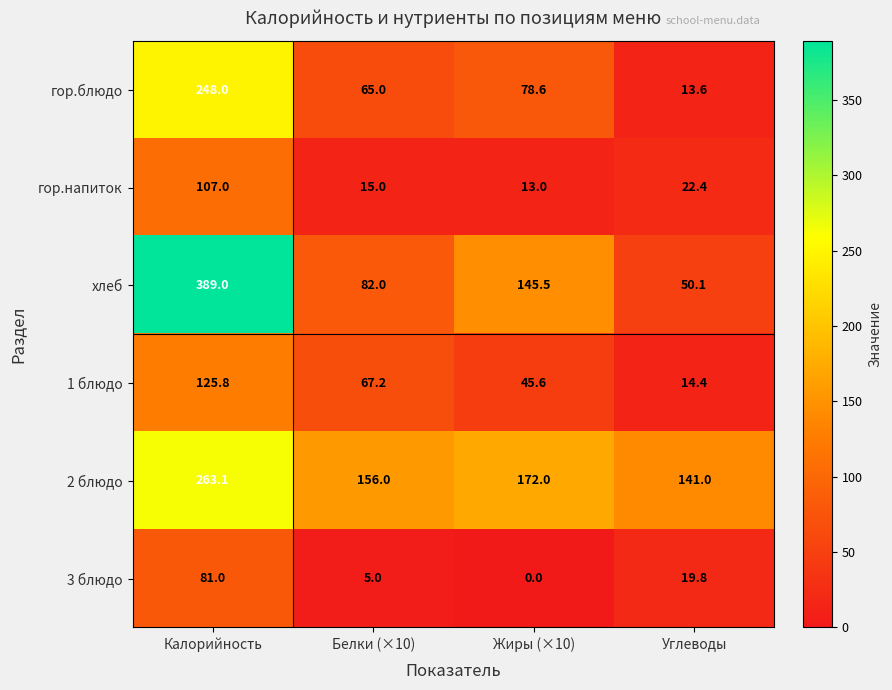

Which series has the largest total across all categories?

2 блюдо